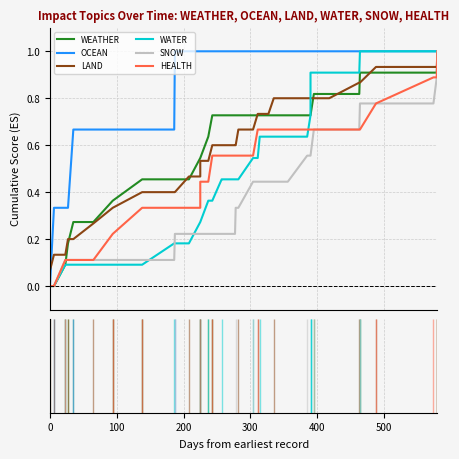

What are all the series names shown in the legend?

WEATHER, OCEAN, LAND, WATER, SNOW, HEALTH